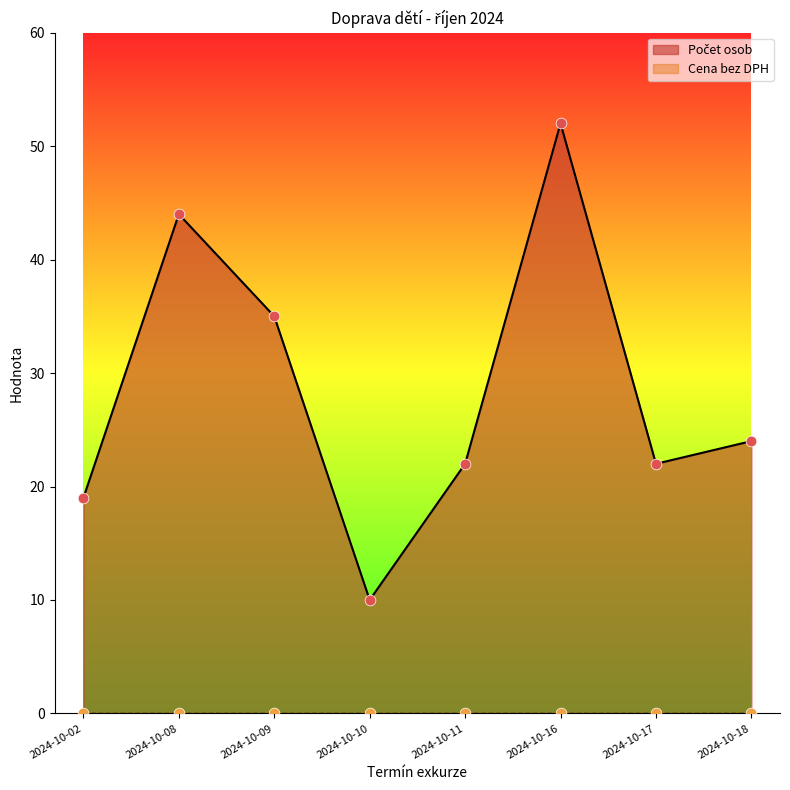

What is the ratio of the value at 2024-10-10 to the value at 2024-10-08?

0.2